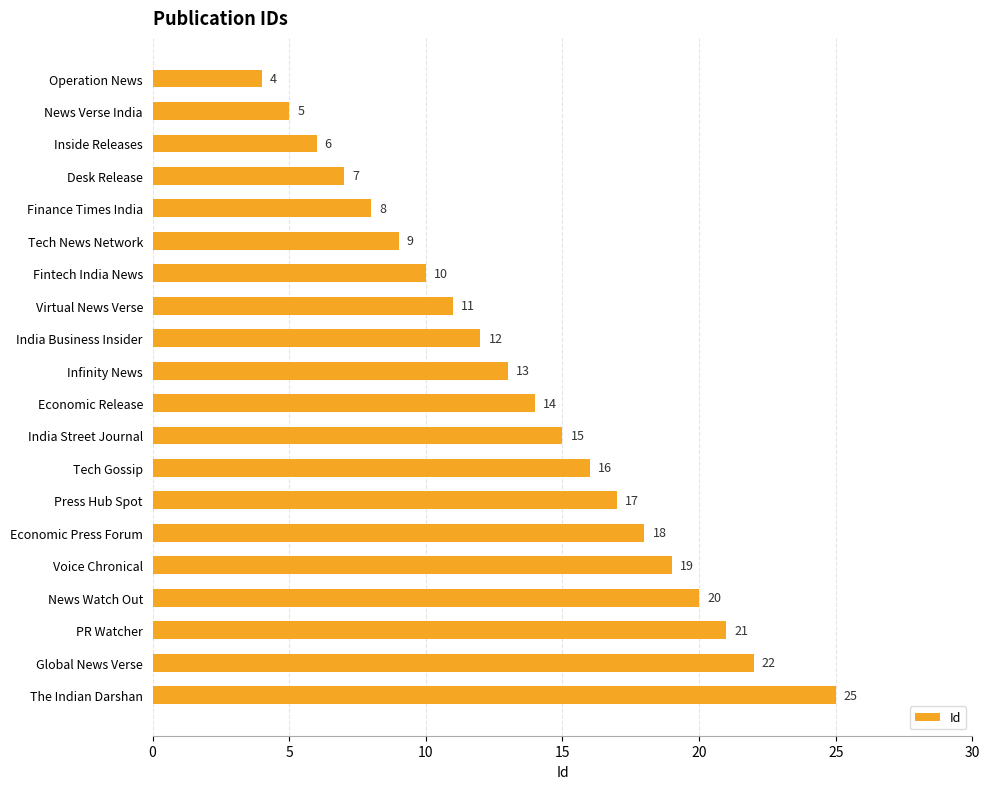

What is the greatest value displayed?

25